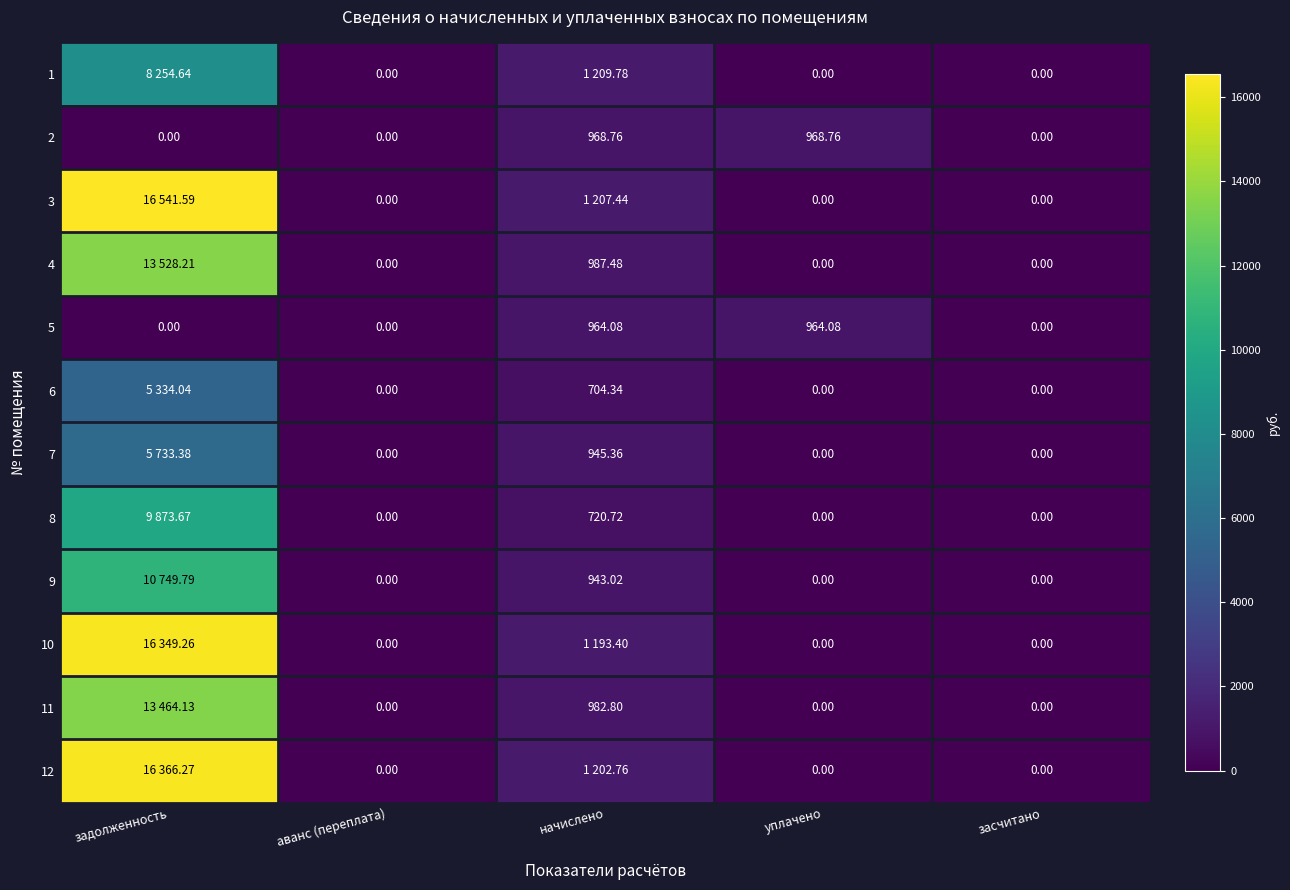

Is the value of 7 at начислено greater than the value of 5 at уплачено?

No